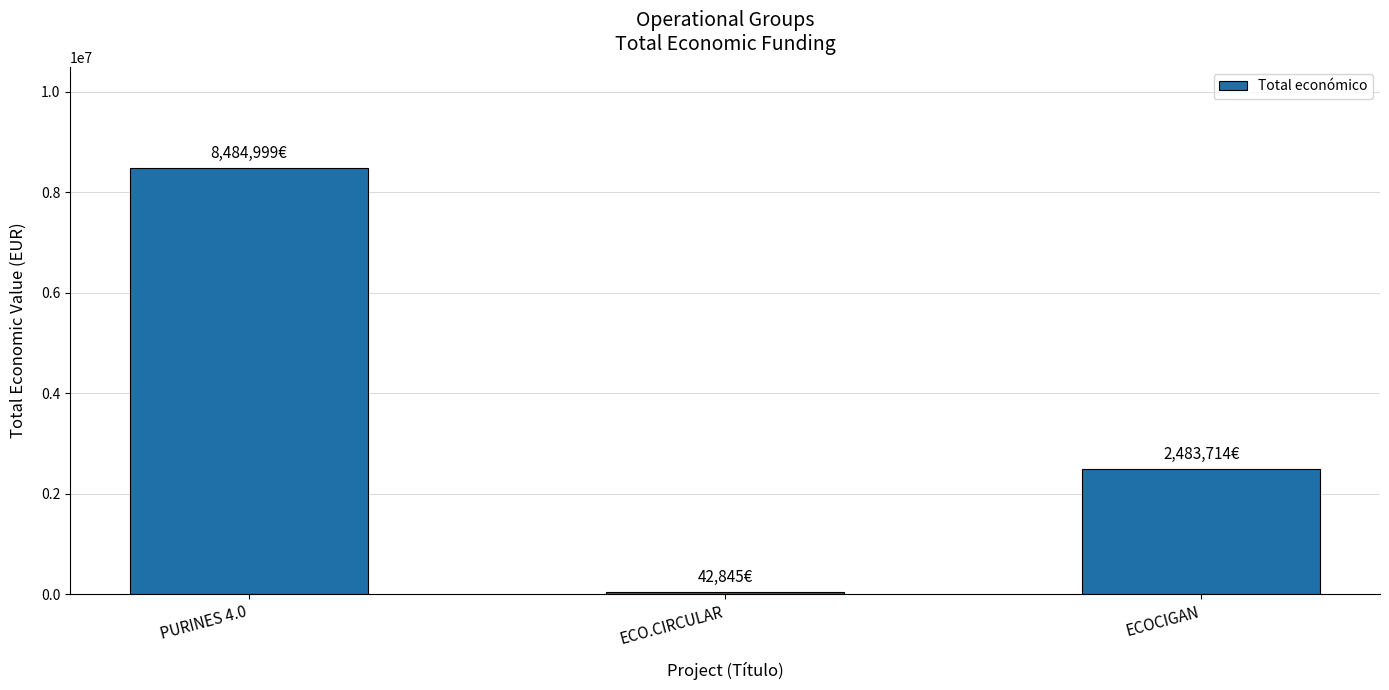

Which label corresponds to the smallest value in the chart?

ECO.CIRCULAR